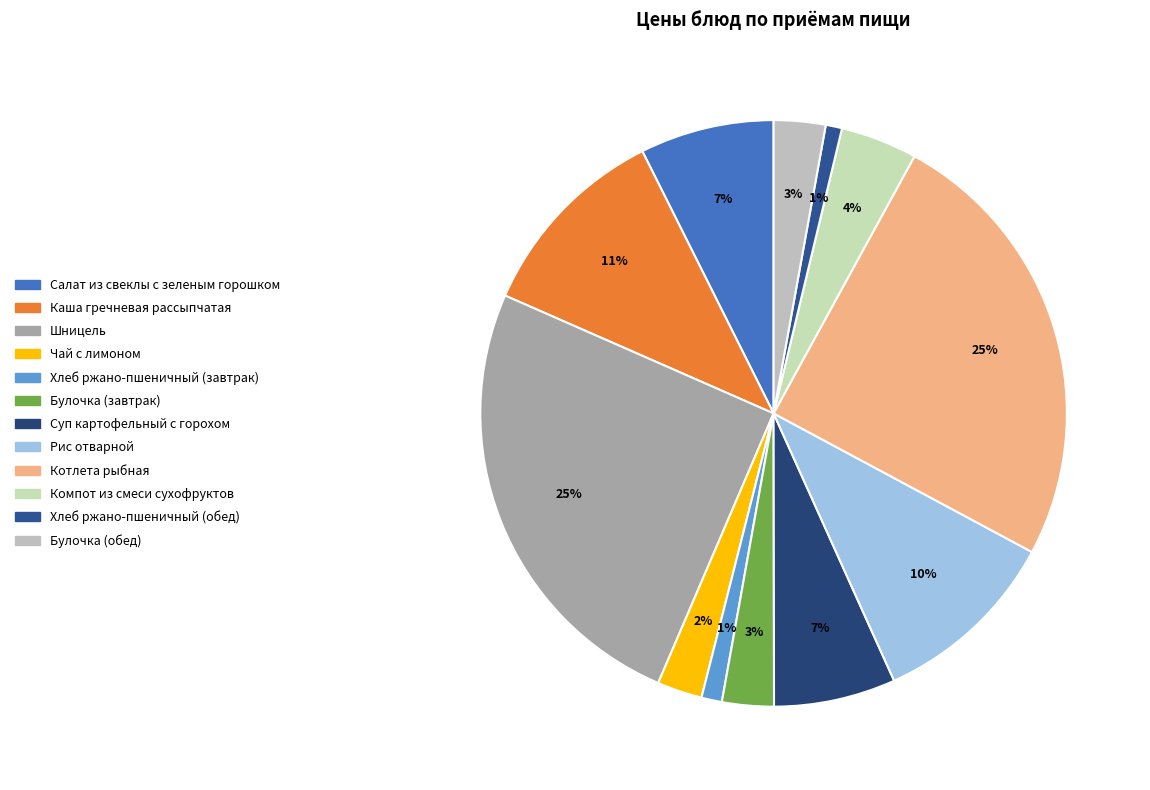

Rank the categories by value from lowest to highest.

Хлеб ржано-пшеничный (обед), Хлеб ржано-пшеничный (завтрак), Чай с лимоном, Булочка (завтрак), Булочка (обед), Компот из смеси сухофруктов, Суп картофельный с горохом, Салат из свеклы с зеленым горошком, Рис отварной, Каша гречневая рассыпчатая, Котлета рыбная, Шницель